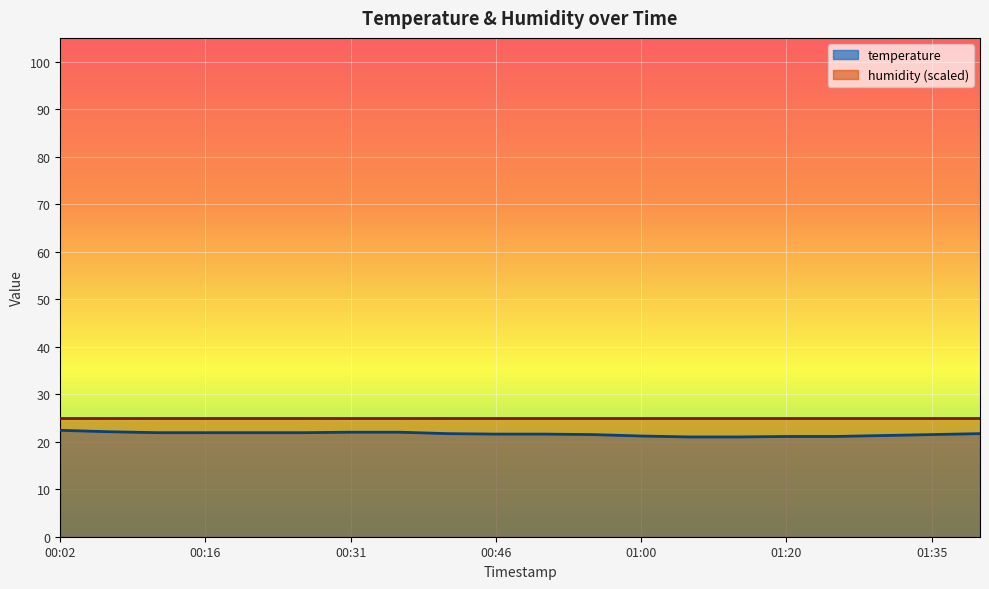

True or false: the data shows 5.4 at 00:21.

False